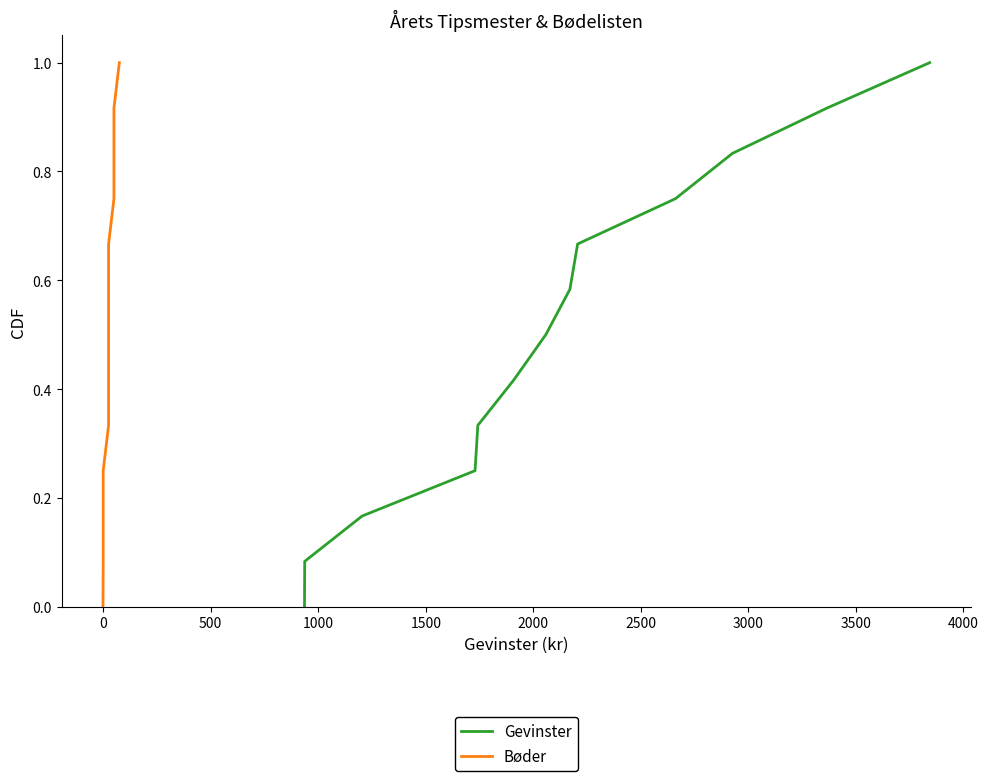

True or false: Bøder has more than 0 interior local peaks.

False